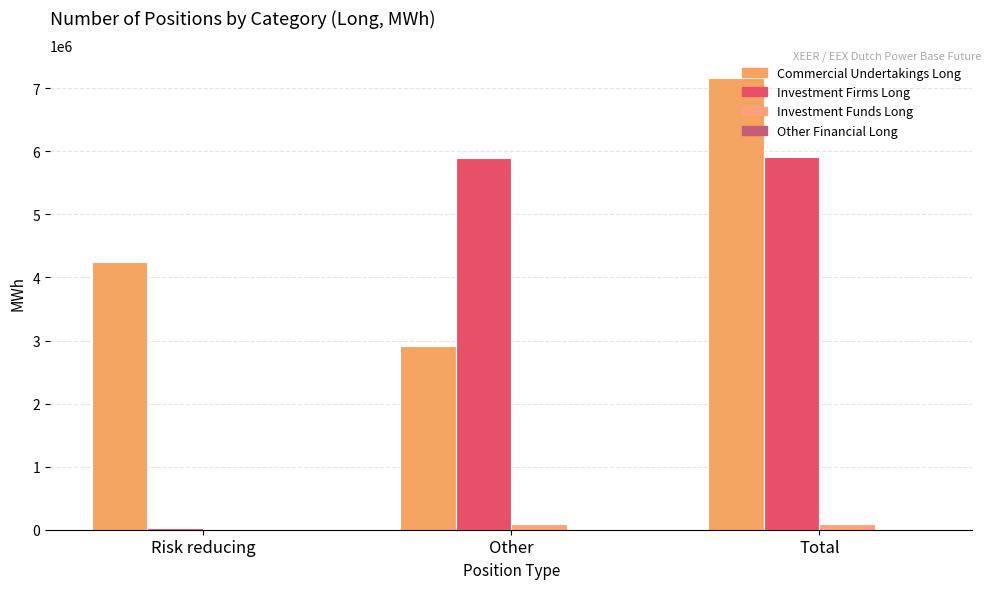

The value of Commercial Undertakings Long at Total is 2294413. True or false?

False